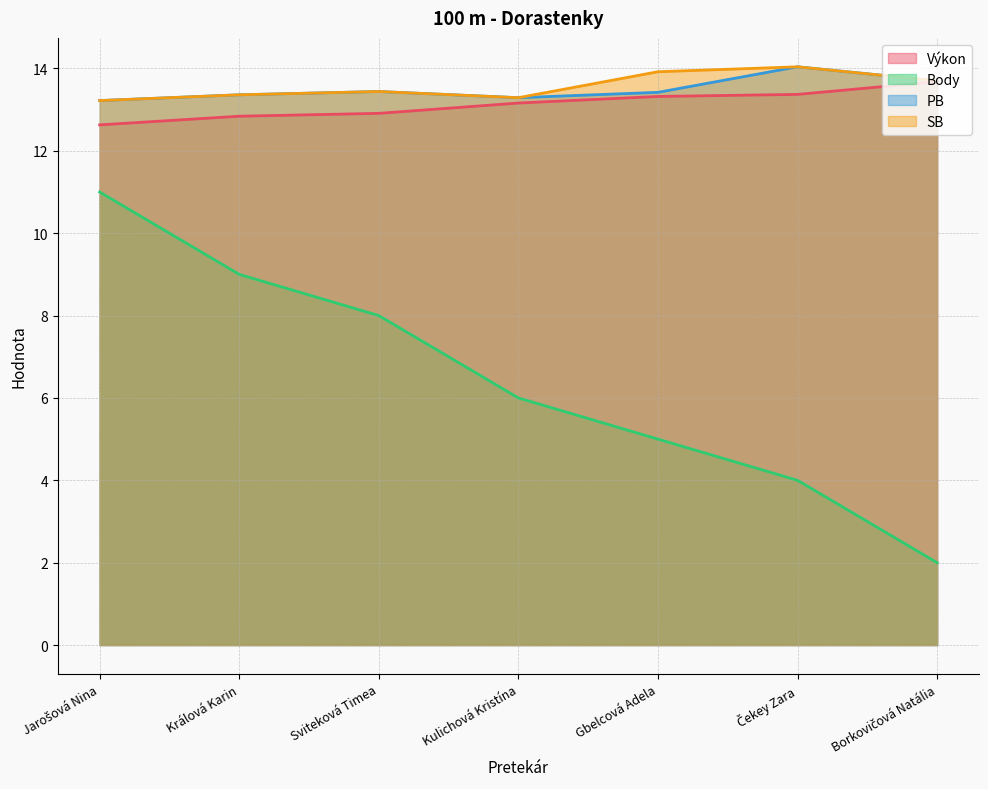

How many distinct data groups are displayed?

4